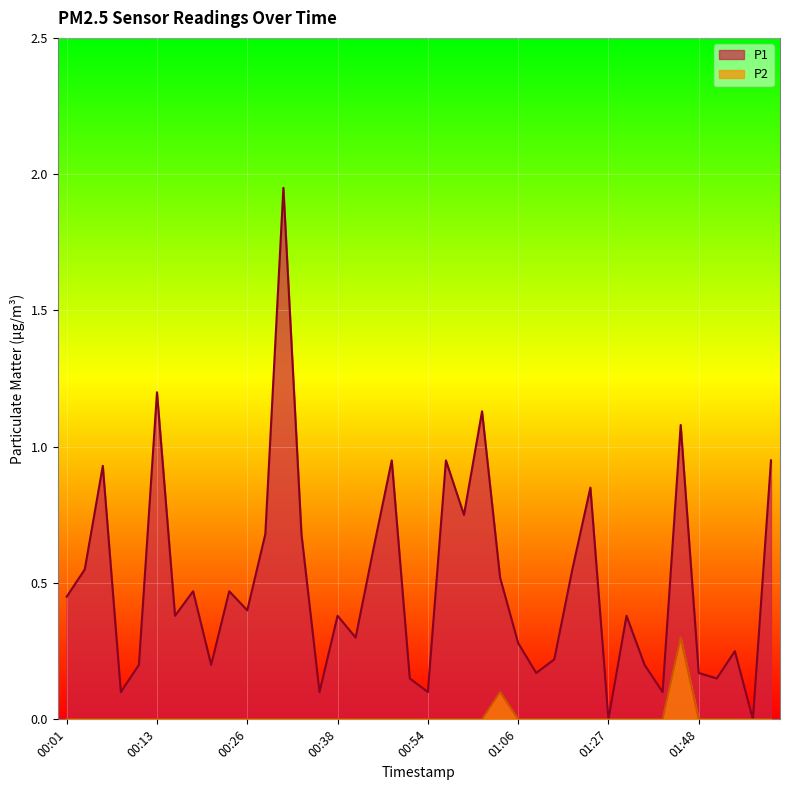

What is the difference between the highest and lowest values at 00:16?

0.4